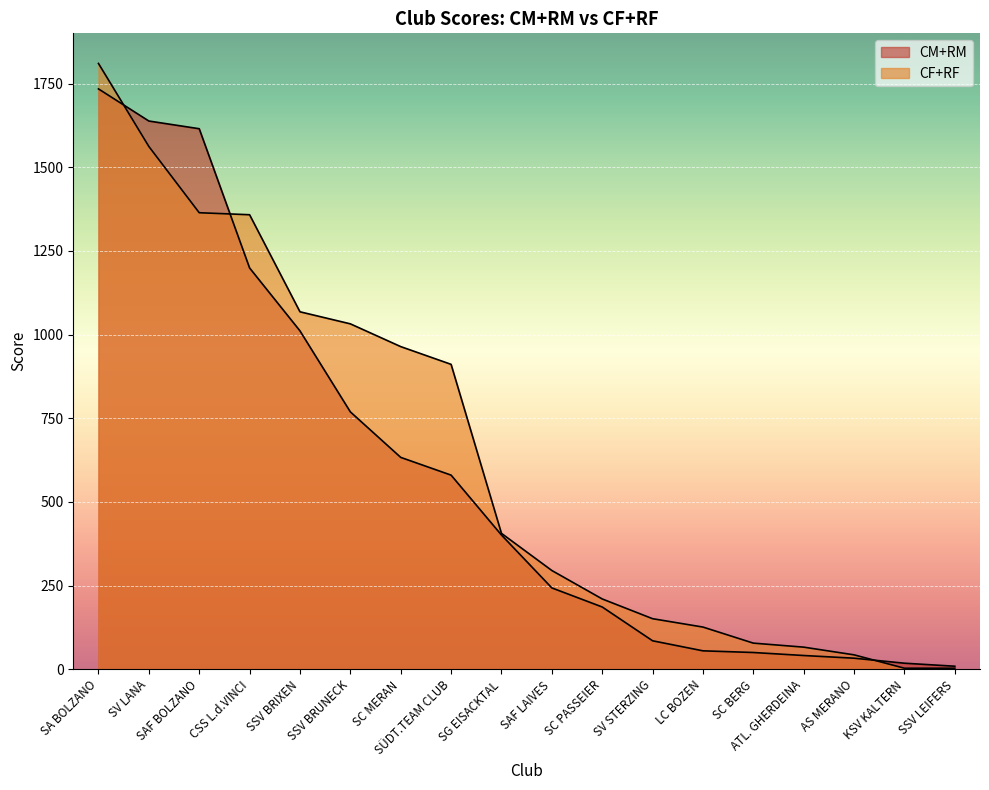

How many lines are shown in the chart?

2